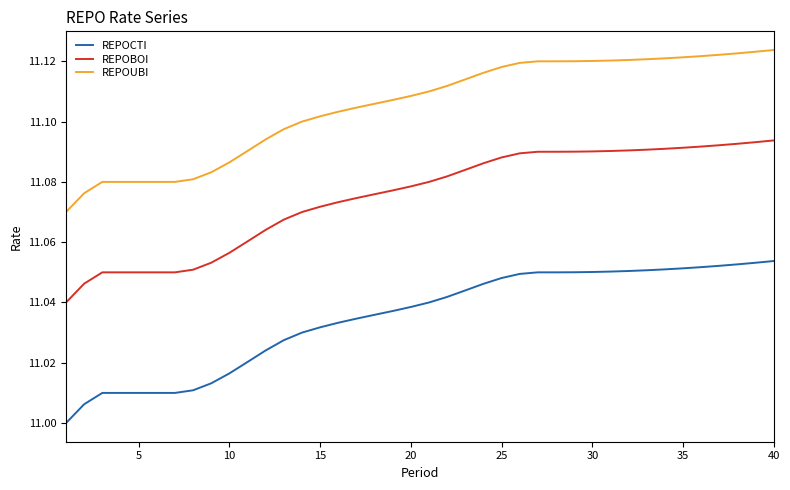

True or false: REPOBOI and REPOCTI cross at least once.

False